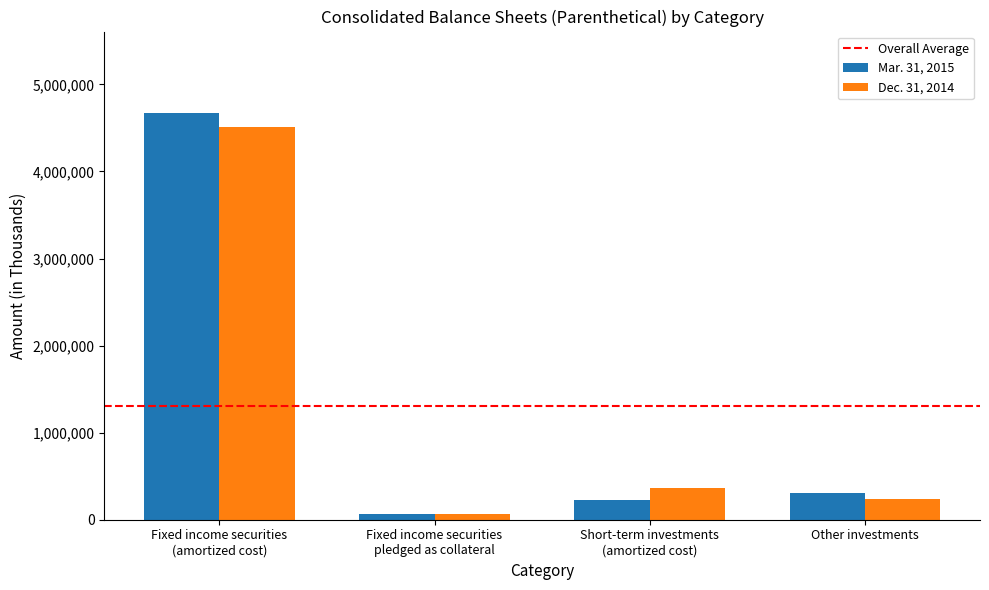

What is the difference between the Dec. 31, 2014 values at Other investments and Fixed income securities
pledged as collateral?

176591